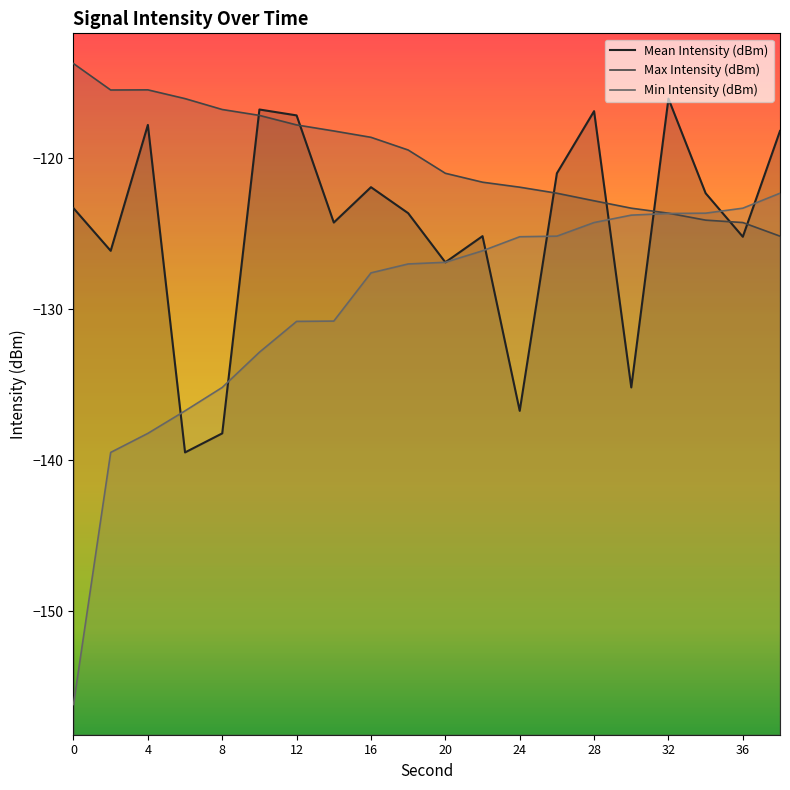

Where is Max Intensity (dBm) nearest to the value -119?

16